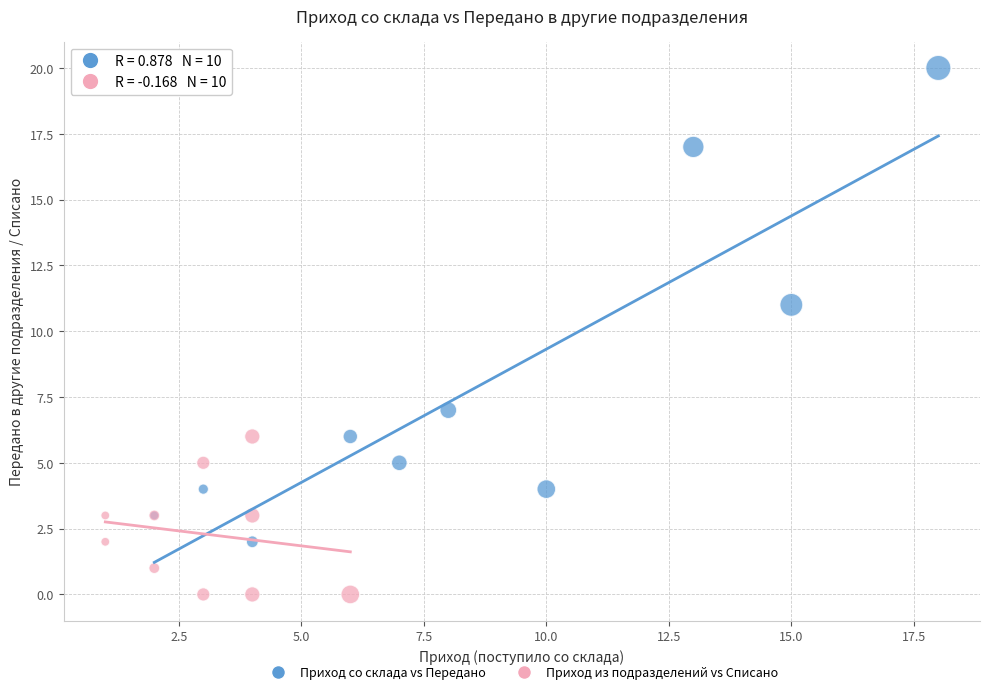

Which series reaches the maximum Y coordinate?

Приход со склада vs Передано